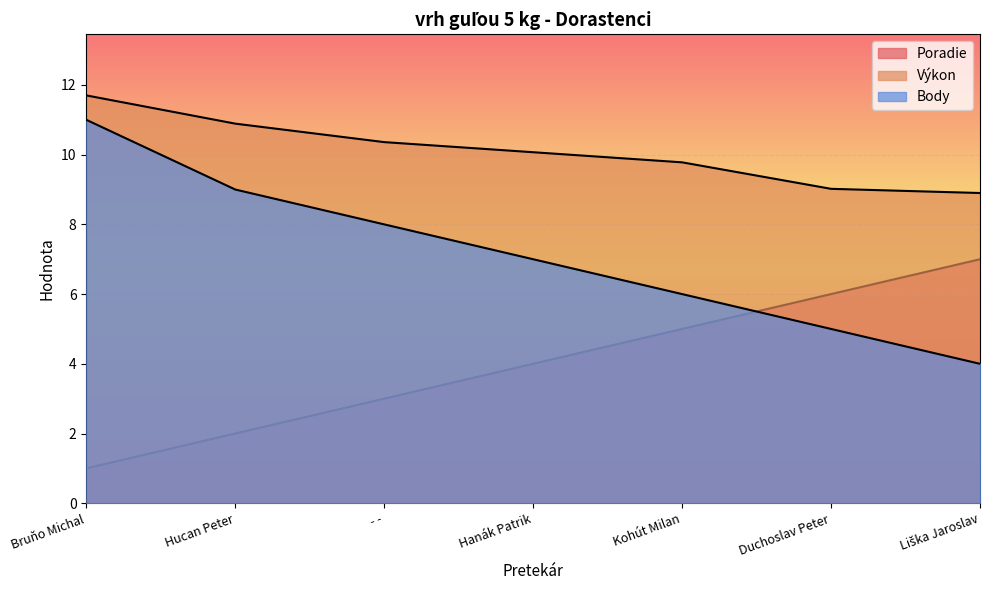

Which series has the largest total across all categories?

Výkon